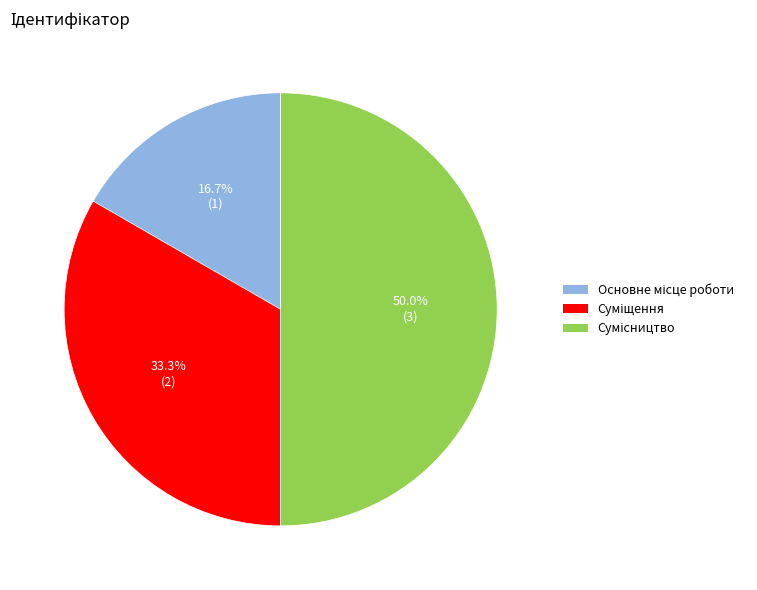

Is Суміщення the majority of the pie?

No